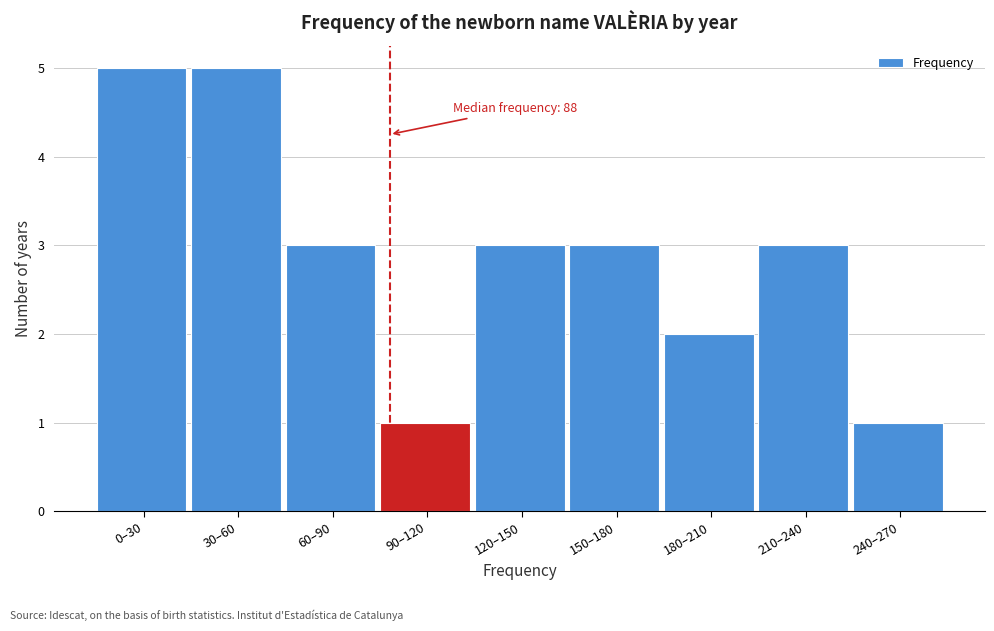

Reading left to right, transcribe all the data shown in this chart.

0–30=5	30–60=5	60–90=3	90–120=1	120–150=3	150–180=3	180–210=2	210–240=3	240–270=1